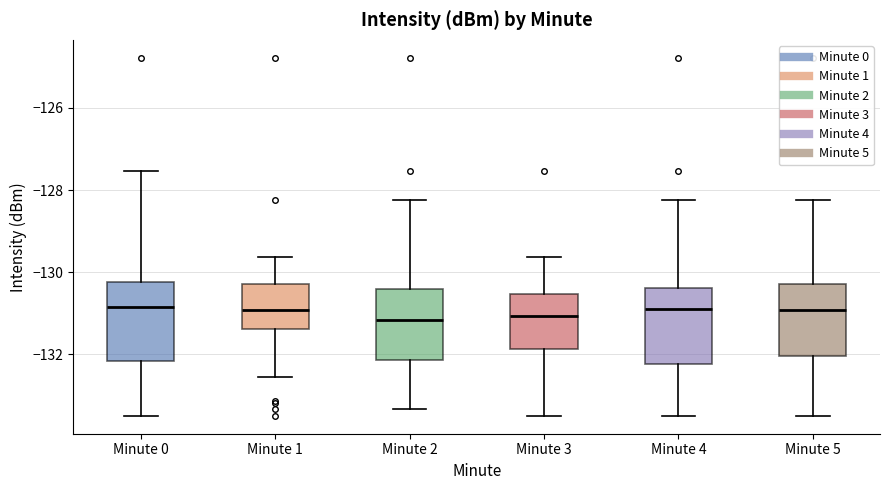

Reading left to right, read every box against the y-axis: the position of its median line, the range the box covers, and the ends of its whiskers. The values are not printed on the chart, so give them approximately, as read against the axis.

Minute 0: median -130.8, box -132.2 to -130.2, whiskers -133.4 to -127.6
Minute 1: median -131.0, box -131.4 to -130.2, whiskers -132.6 to -129.6
Minute 2: median -131.2, box -132.2 to -130.4, whiskers -133.4 to -128.2
Minute 3: median -131.0, box -131.8 to -130.6, whiskers -133.4 to -129.6
Minute 4: median -130.8, box -132.2 to -130.4, whiskers -133.4 to -128.2
Minute 5: median -131.0, box -132.0 to -130.2, whiskers -133.4 to -128.2